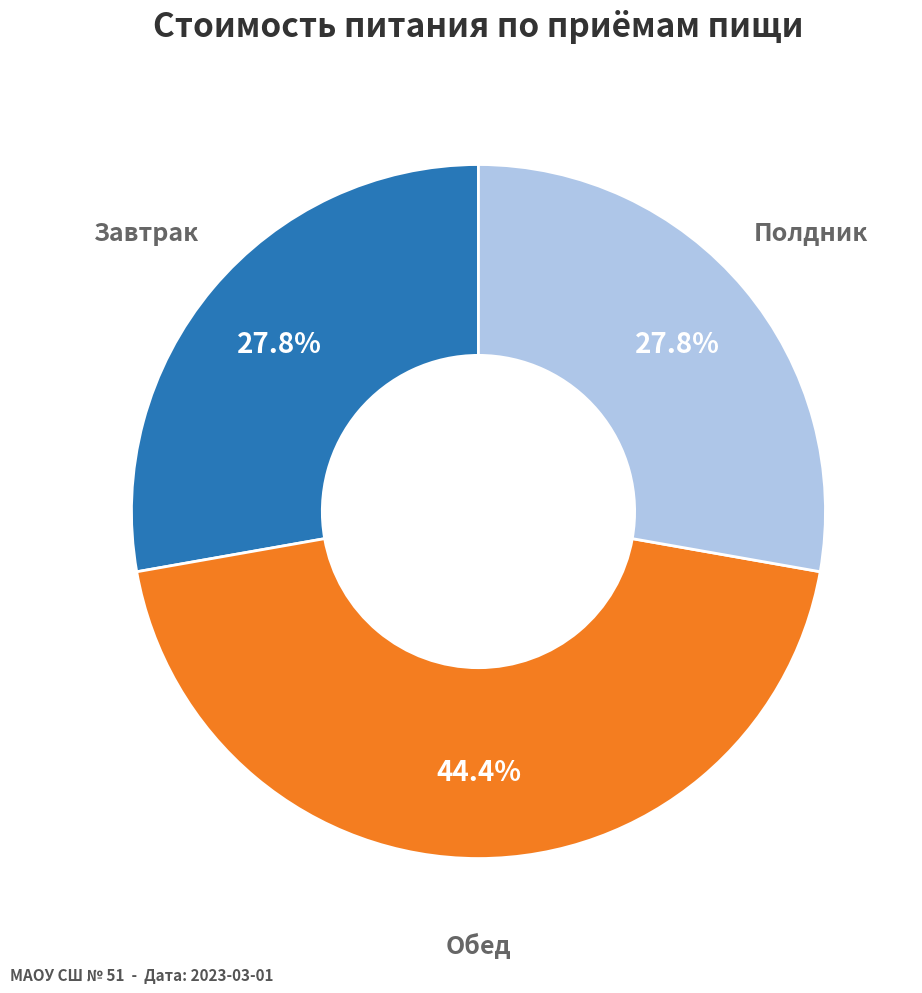

Is there any slice that represents more than half of the pie?

No